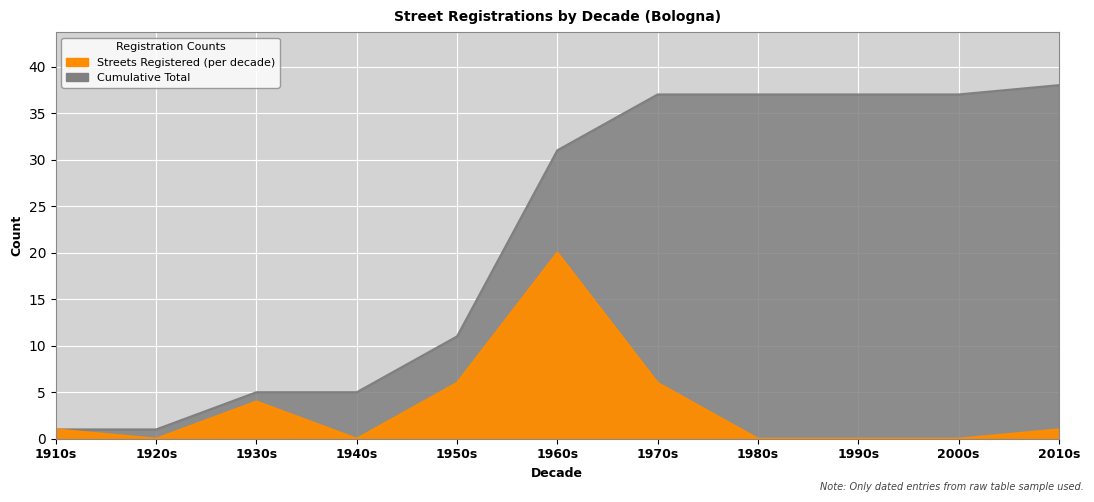

Where is the data nearest to the value 19?

1950s